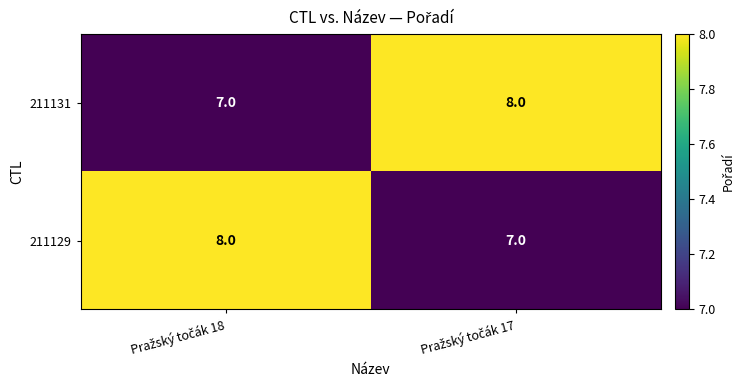

What is the lowest value of the 211129 series?

7